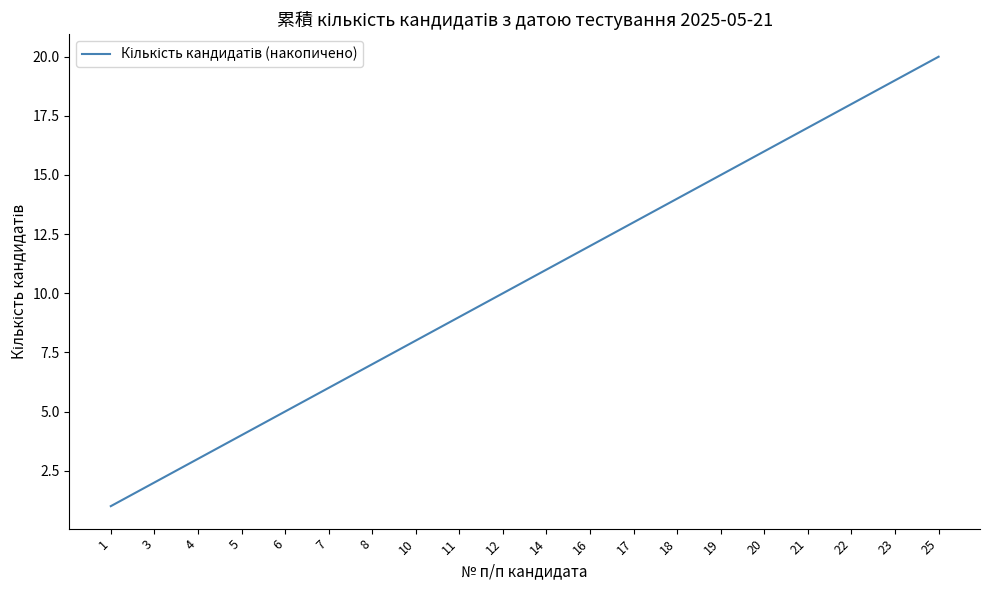

List the labels in order of value, smallest first.

1, 3, 4, 5, 6, 7, 8, 10, 11, 12, 14, 16, 17, 18, 19, 20, 21, 22, 23, 25